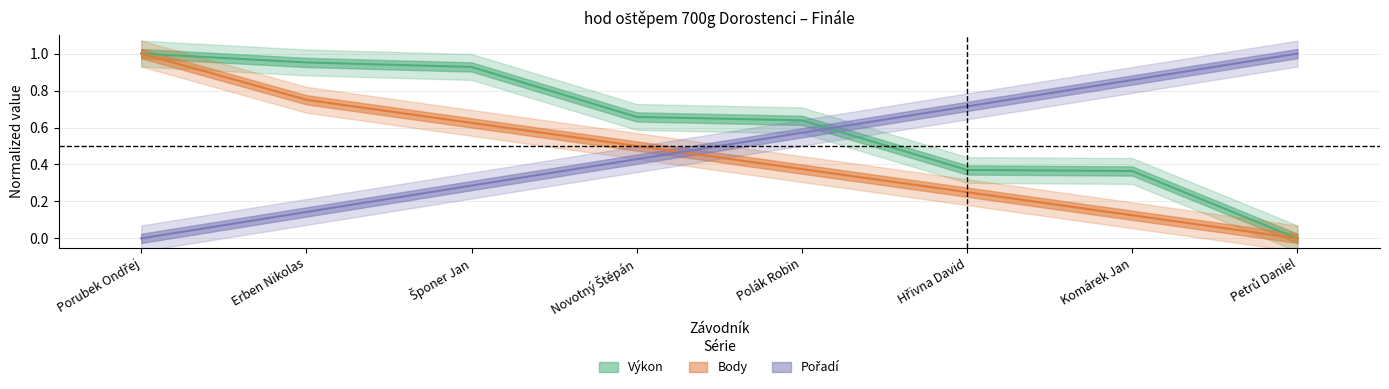

At how many categories does at least one series exceed 0?

8